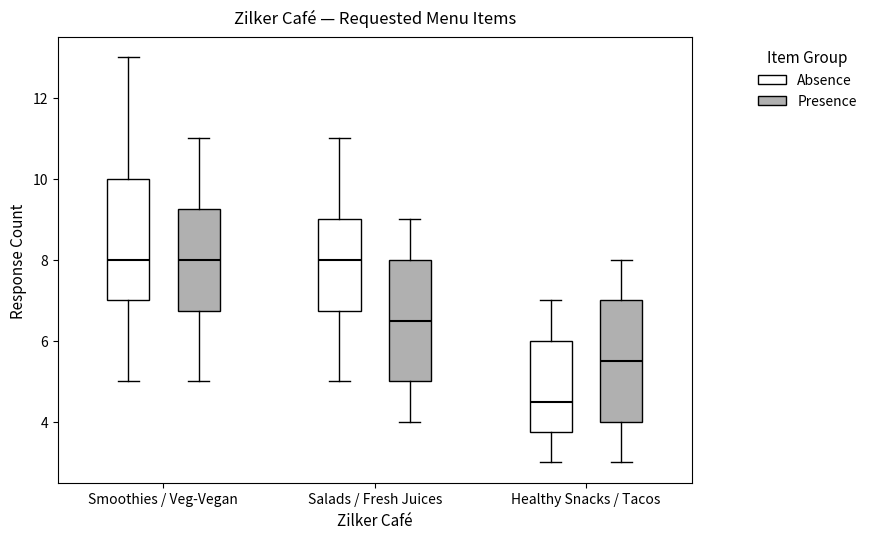

Reading left to right, read every box against the y-axis: the position of its median line, the range the box covers, and the ends of its whiskers. The values are not printed on the chart, so give them approximately, as read against the axis.

Smoothies / Veg-Vegan (Absence): median 8.0, box 7.0 to 10.0, whiskers 5.0 to 13.0
Smoothies / Veg-Vegan (Presence): median 8.0, box 6.8 to 9.2, whiskers 5.0 to 11.0
Salads / Fresh Juices (Absence): median 8.0, box 6.8 to 9.0, whiskers 5.0 to 11.0
Salads / Fresh Juices (Presence): median 6.6, box 5.0 to 8.0, whiskers 4.0 to 9.0
Healthy Snacks / Tacos (Absence): median 4.6, box 3.8 to 6.0, whiskers 3.0 to 7.0
Healthy Snacks / Tacos (Presence): median 5.6, box 4.0 to 7.0, whiskers 3.0 to 8.0